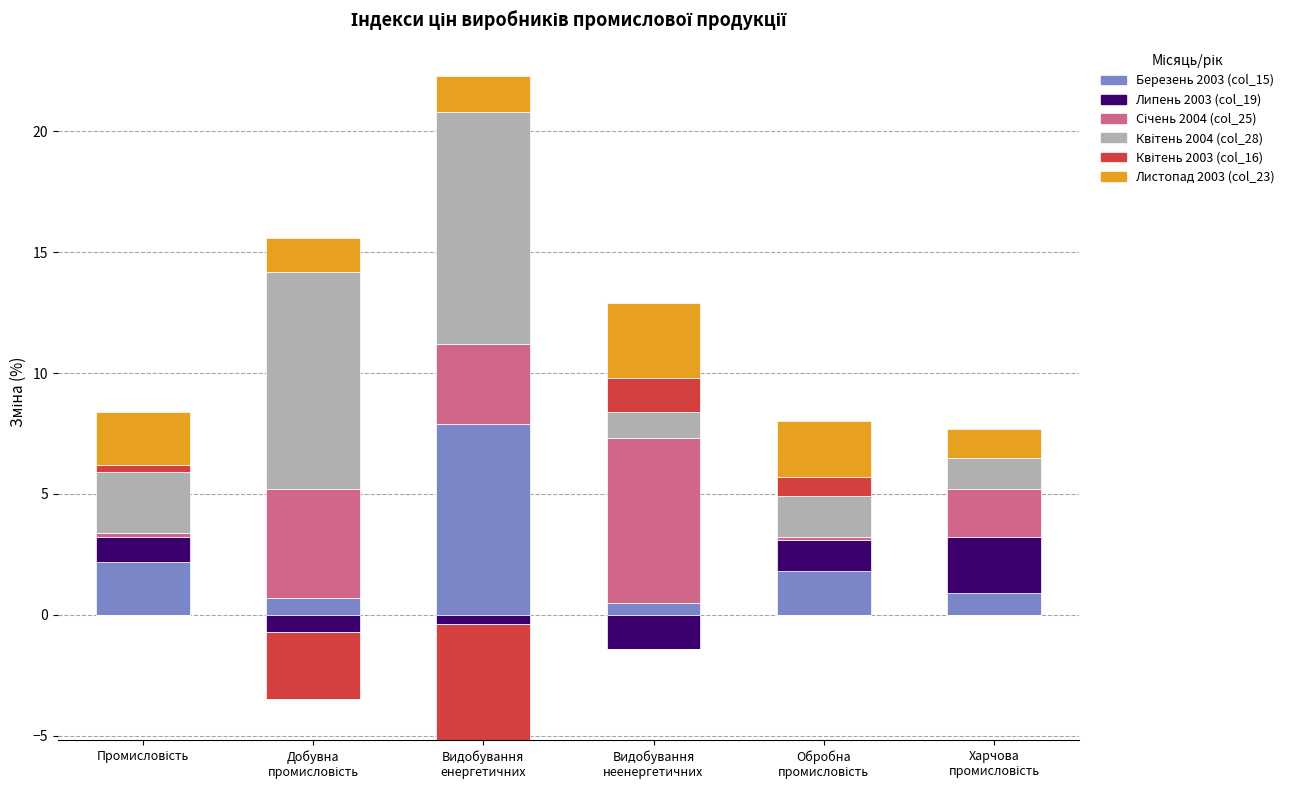

Where is col_25 (Jan-2004) nearest to the value 3?

Видобування
енергетичних